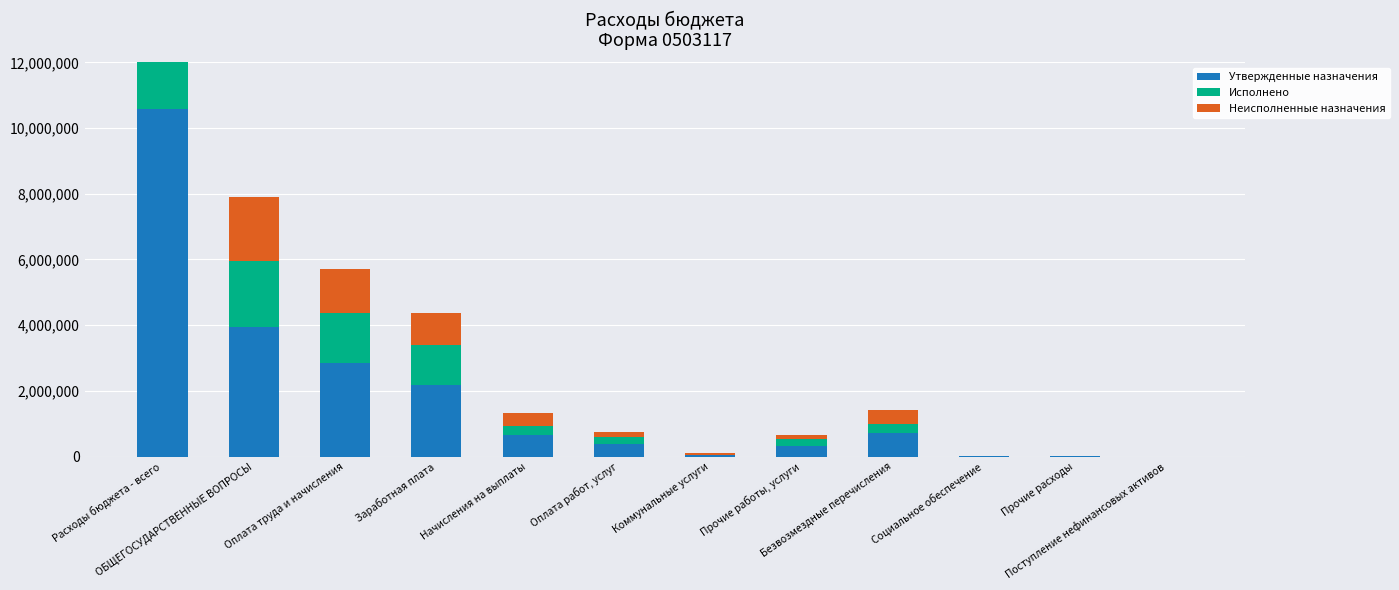

What position from the right is Прочие работы, услуги?

5